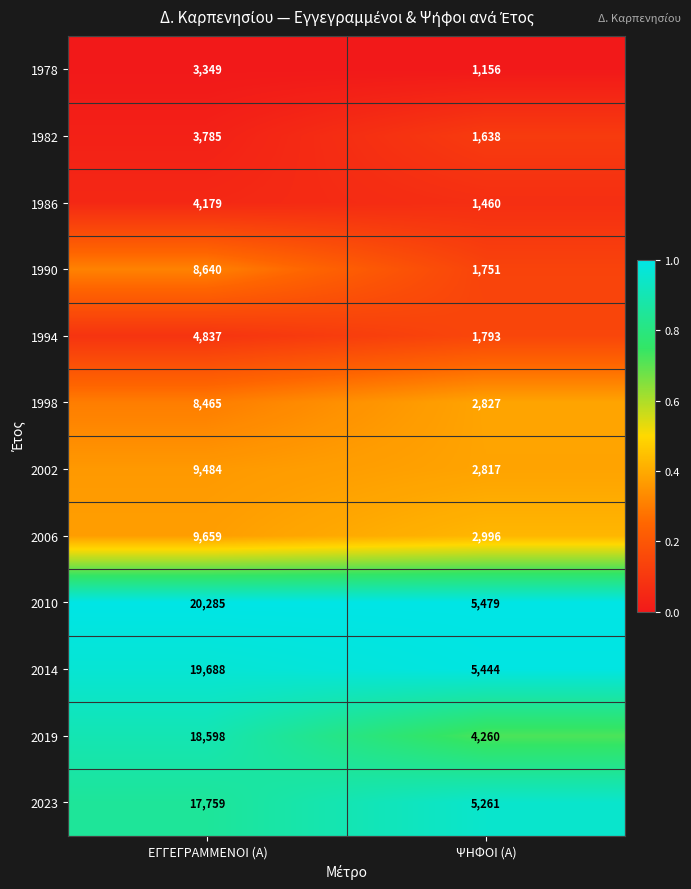

Which series changed the most between ΕΓΓΕΓΡΑΜΜΕΝΟΙ (Α) and ΨΗΦΟΙ (Α)?

2010